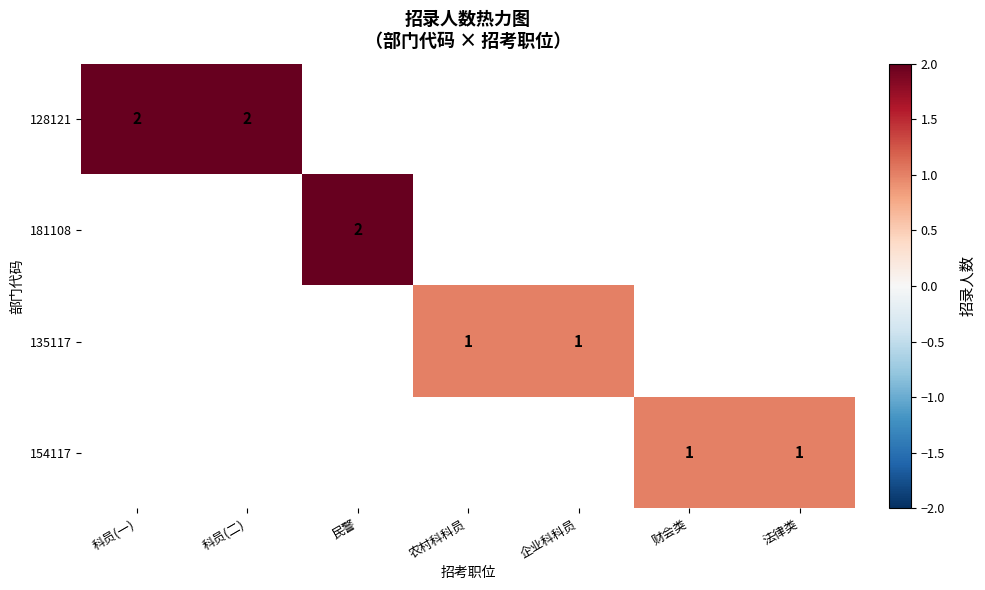

The value of 181108 at 民警 is 3. True or false?

False